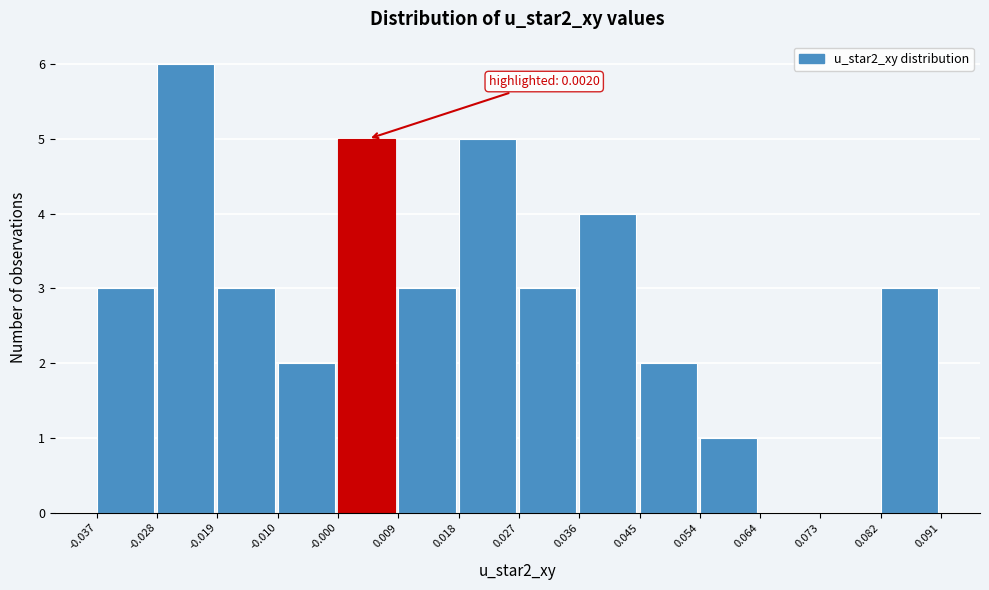

Over which range of the x-axis is the bar tallest?

-0.028 to -0.019